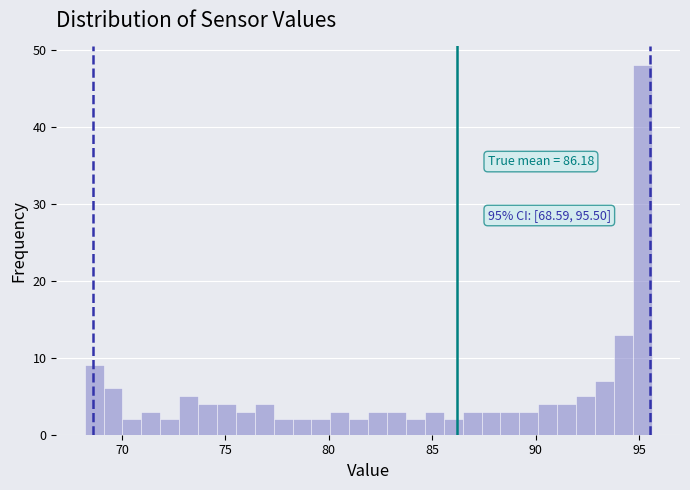

Read against the x-axis, roughly where is the centre of the tallest bar?

95.0